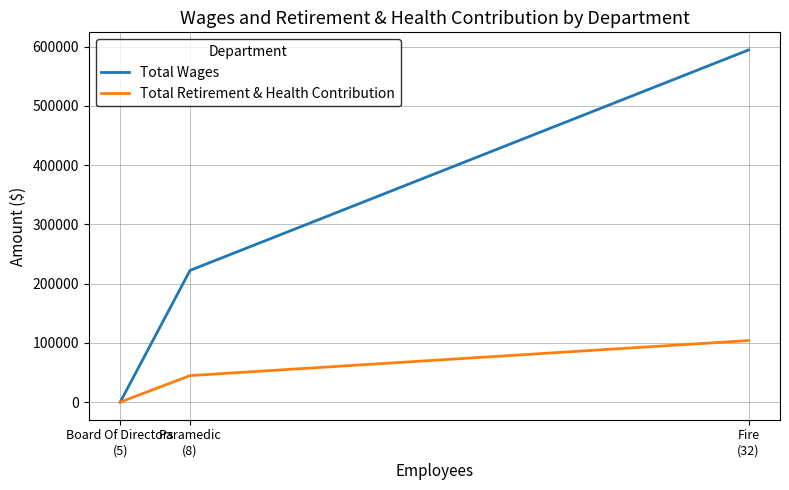

True or false: Total Retirement & Health Contribution has a value of 0 at Board Of Directors
(5).

True